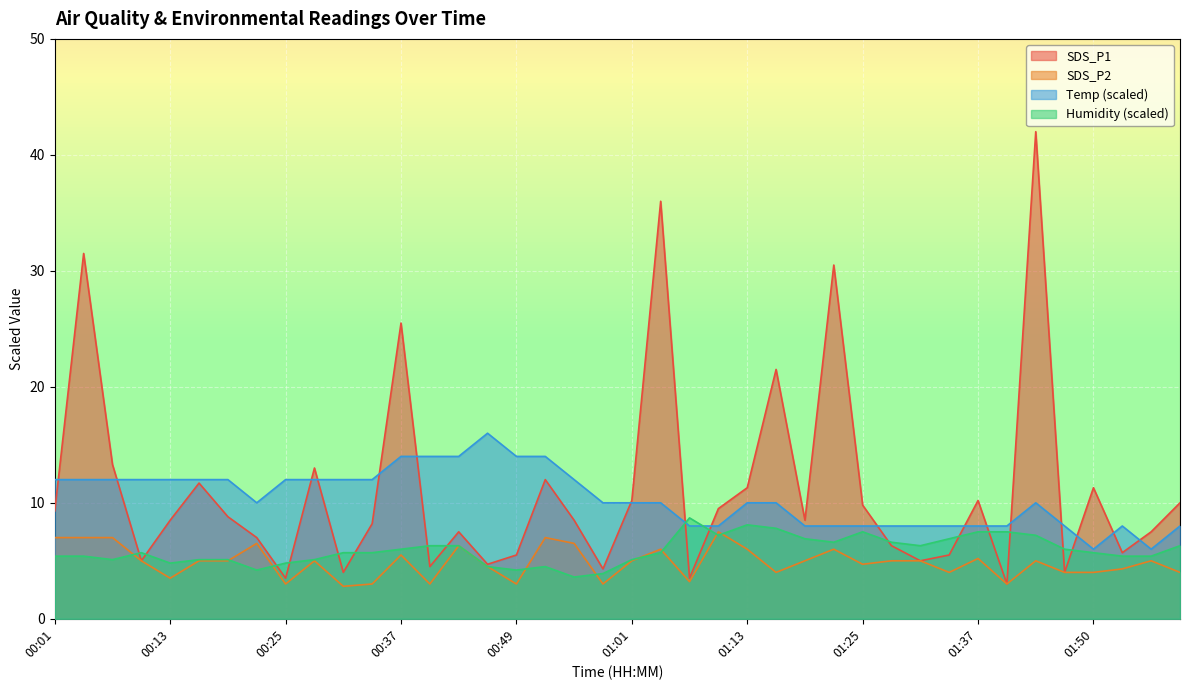

What is the sum of the SDS_P1 values at 01:40 and 01:37?

13.2